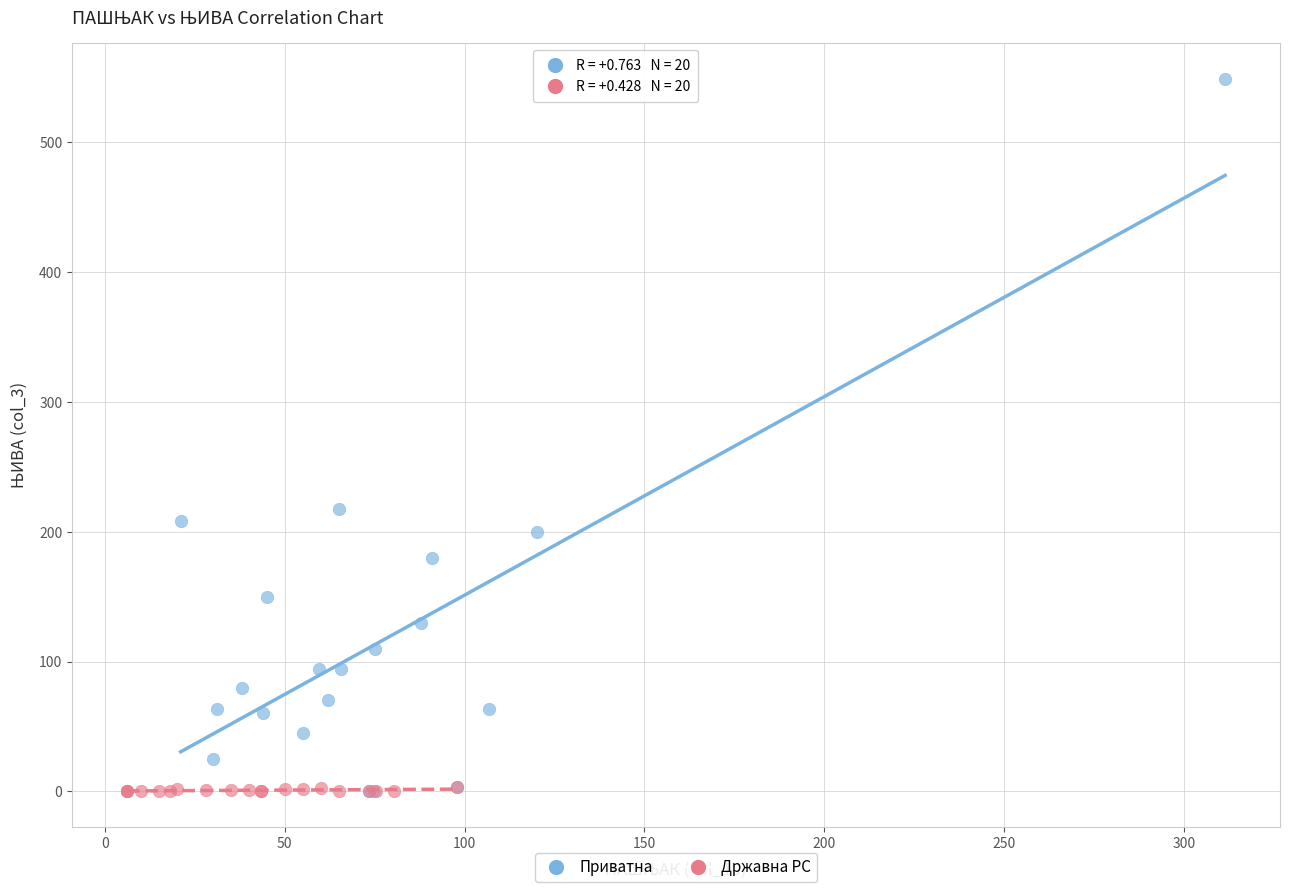

Which series reaches the maximum Y coordinate?

Приватна